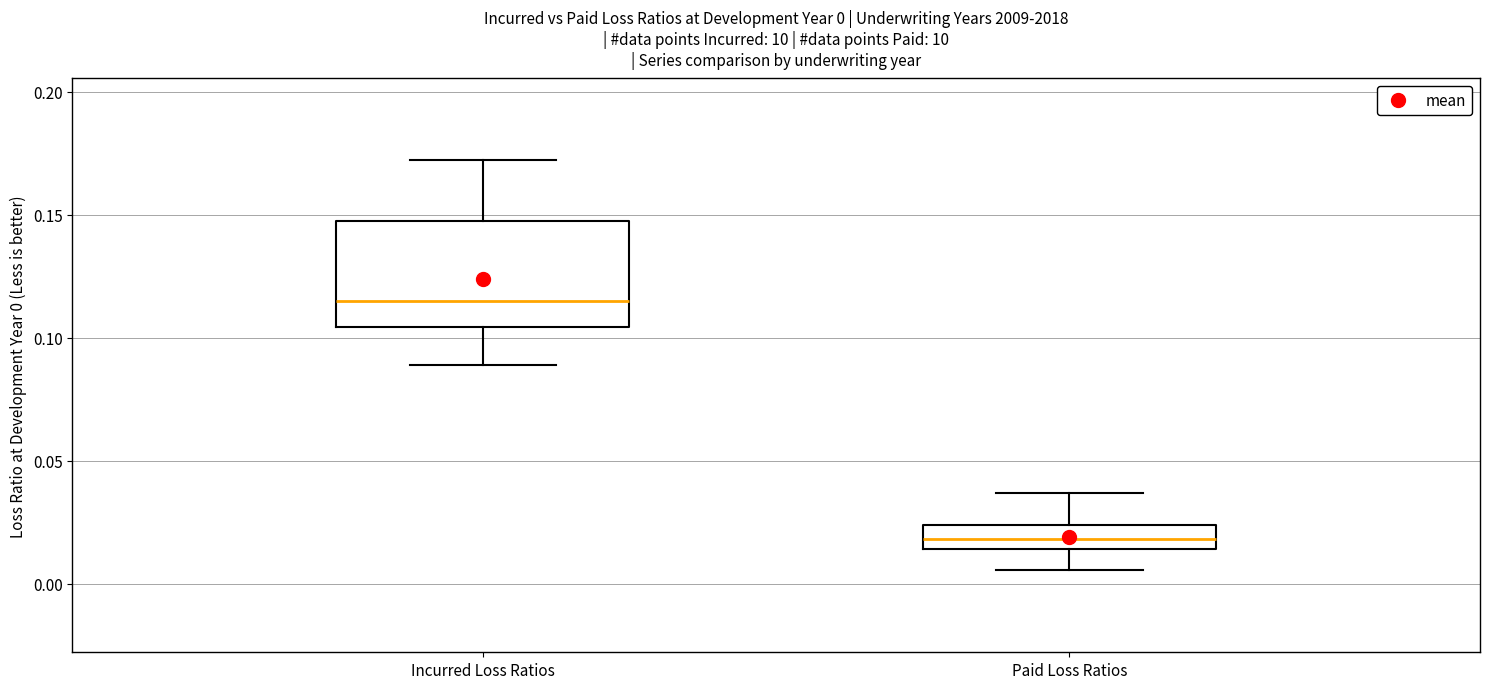

Which box is the tallest, from its lower edge to its upper edge?

Incurred Loss Ratios